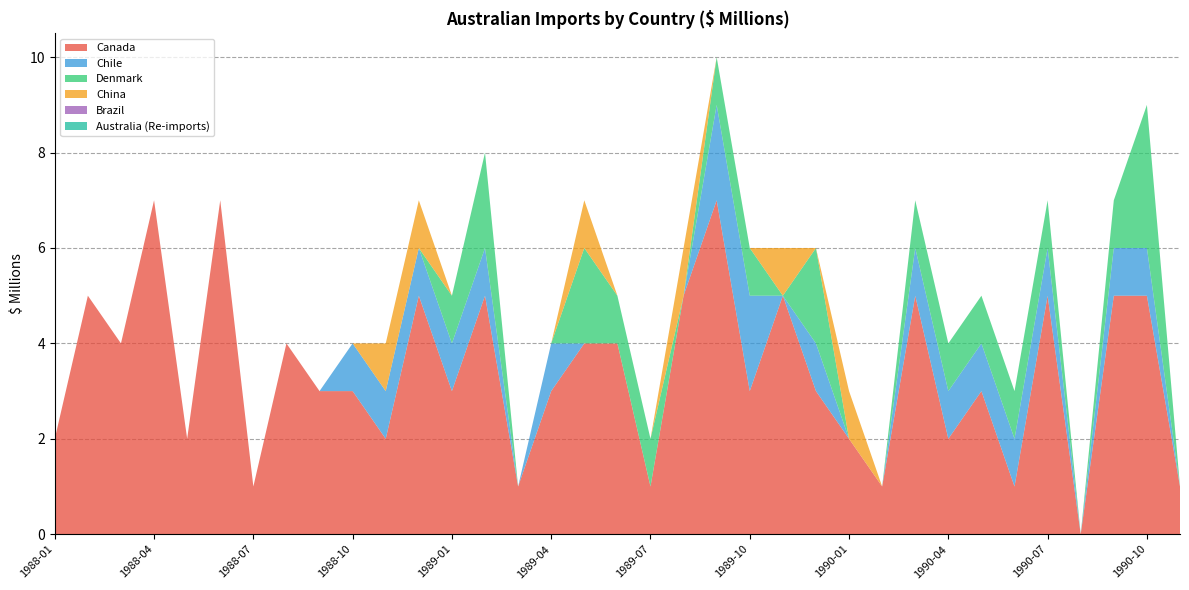

Reading left to right, extract all data points from this chart.

Canada: 2	5	4	7	2	7	1	4	3	3	2	5	3	5	1	3	4	4	1	5	7	3	5	3	2	1	5	2	3	1	5	0	5	5	1
Chile: 0	0	0	0	0	0	0	0	0	1	1	1	1	1	0	1	0	0	0	0	2	2	0	1	0	0	1	1	1	1	1	0	1	1	0
Denmark: 0	0	0	0	0	0	0	0	0	0	0	0	1	2	0	0	2	1	1	0	1	1	0	2	0	0	1	1	1	1	1	0	1	3	0
China: 0	0	0	0	0	0	0	0	0	0	1	1	0	0	0	0	1	0	0	1	0	0	1	0	1	0	0	0	0	0	0	0	0	0	0
Brazil: 0	0	0	0	0	0	0	0	0	0	0	0	0	0	0	0	0	0	0	0	0	0	0	0	0	0	0	0	0	0	0	0	0	0	0
Australia (Re-imports): 0	0	0	0	0	0	0	0	0	0	0	0	0	0	0	0	0	0	0	0	0	0	0	0	0	0	0	0	0	0	0	0	0	0	0